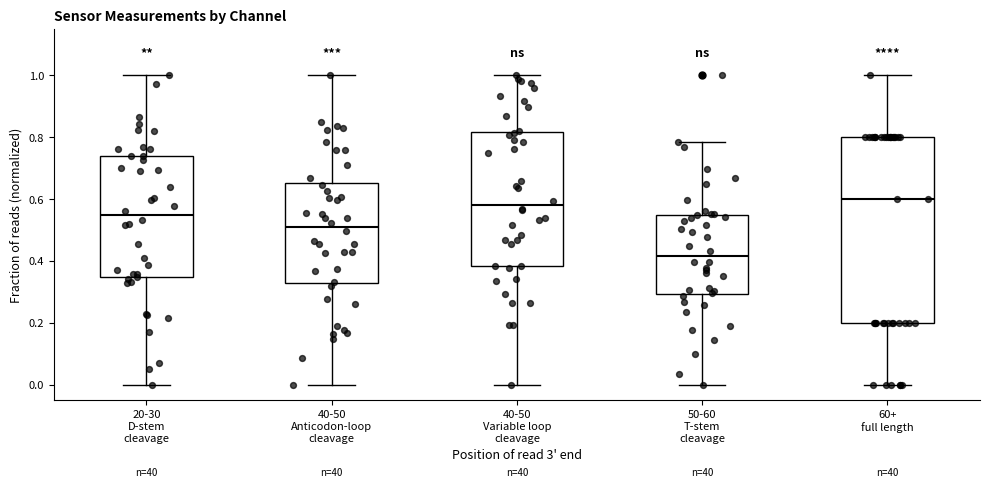

Which box is the tallest, from its lower edge to its upper edge?

60+ full length